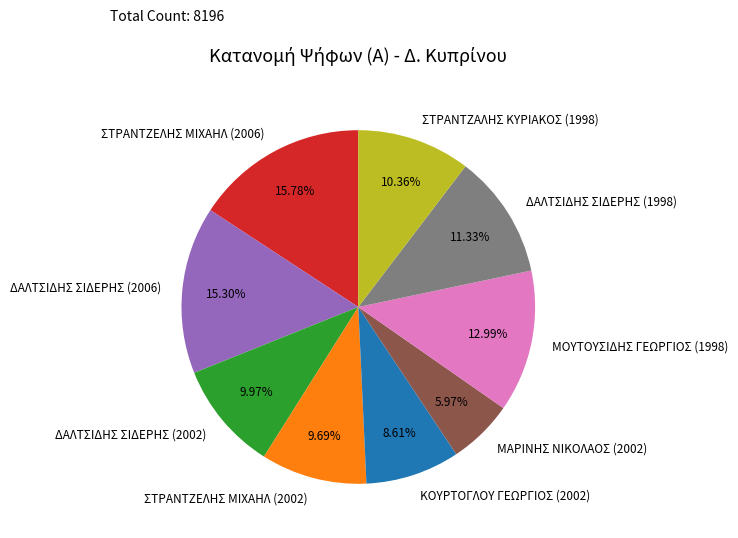

To the nearest percent, what is the difference between the largest and smallest slice percentages?

10%